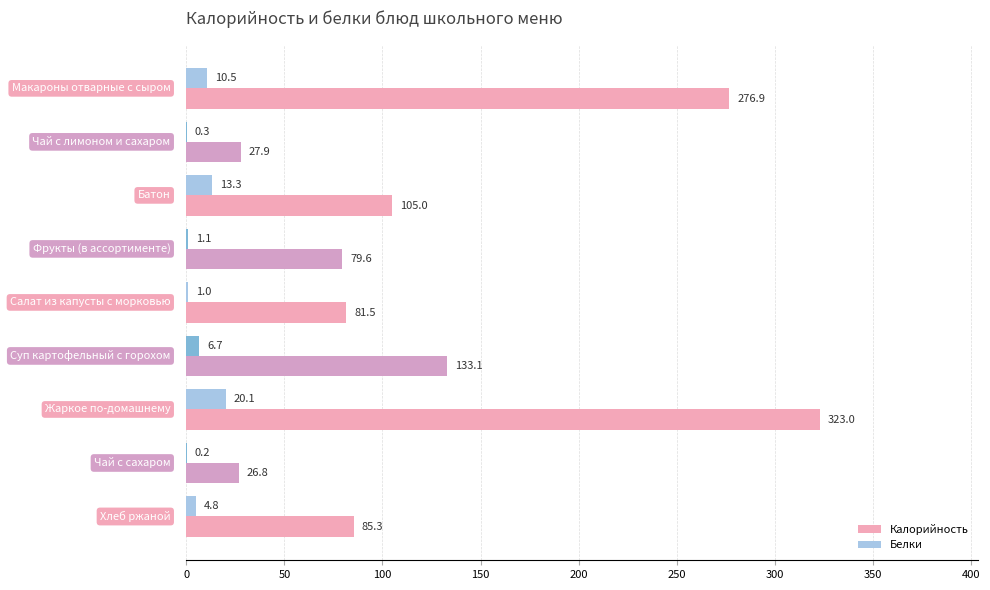

What is the sum of all Калорийность values?

1139.1